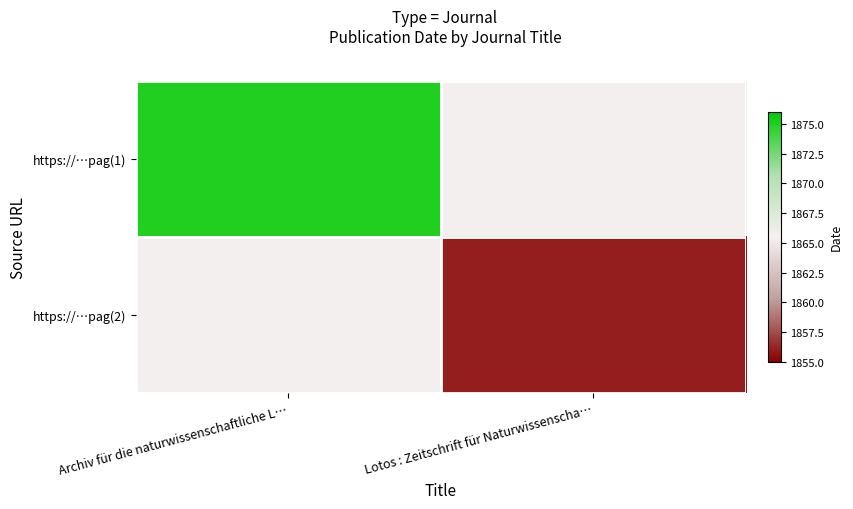

How many series are shown in this chart?

2